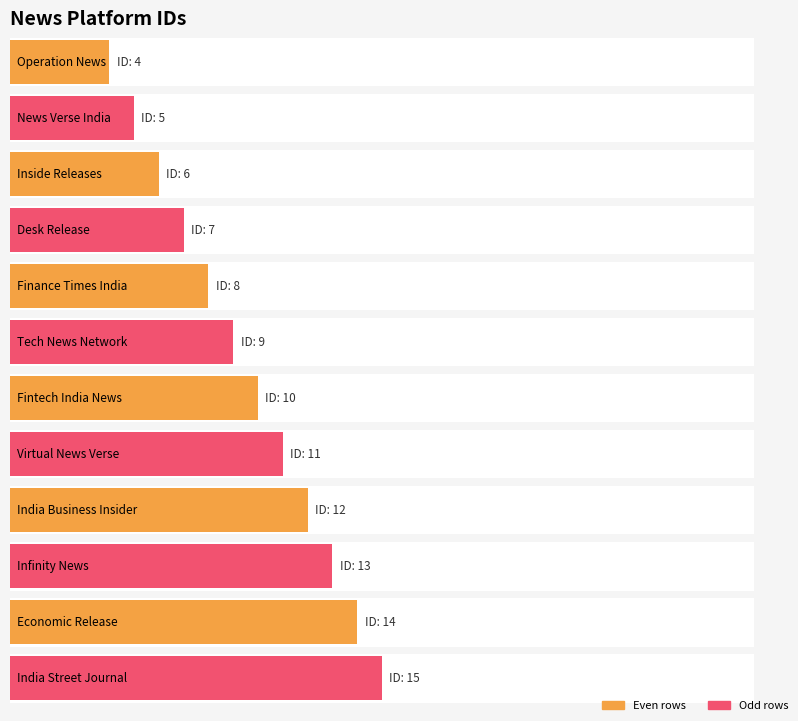

What is the change in value from Operation News to Tech News Network?

+5